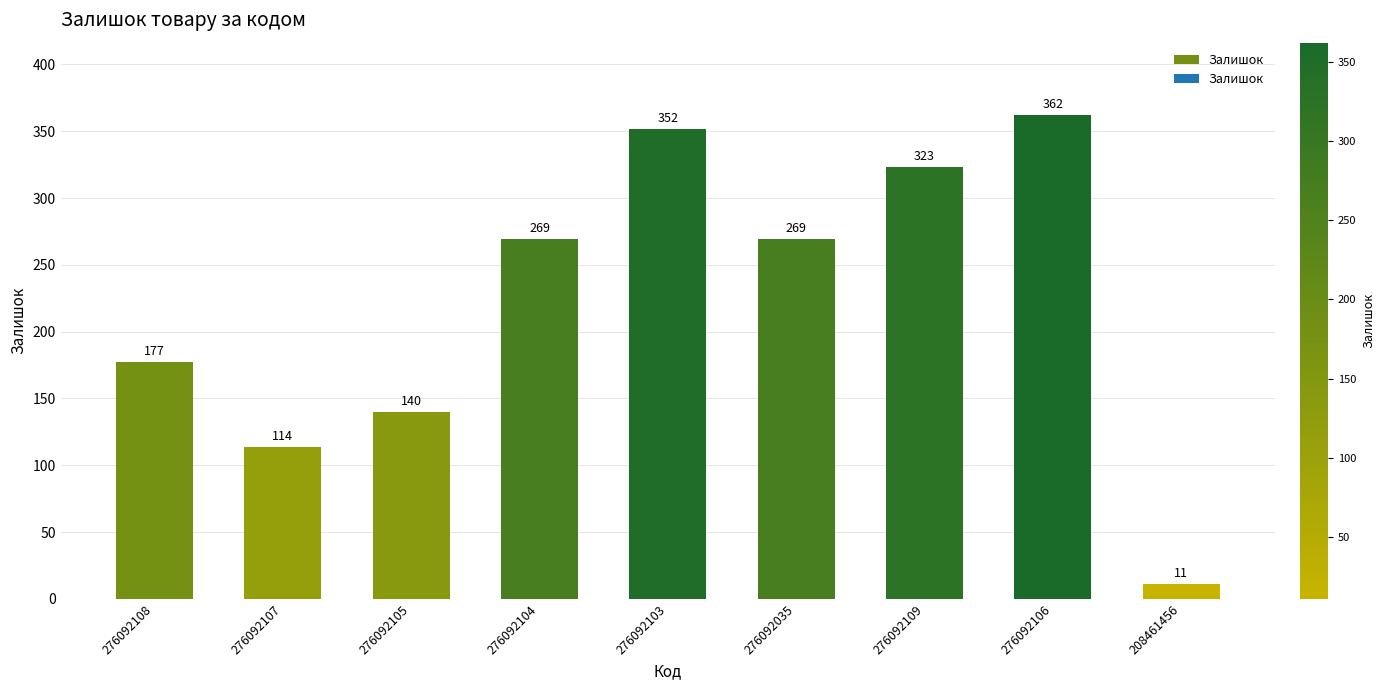

What is the ratio of the value at 276092035 to the value at 276092108?

1.5